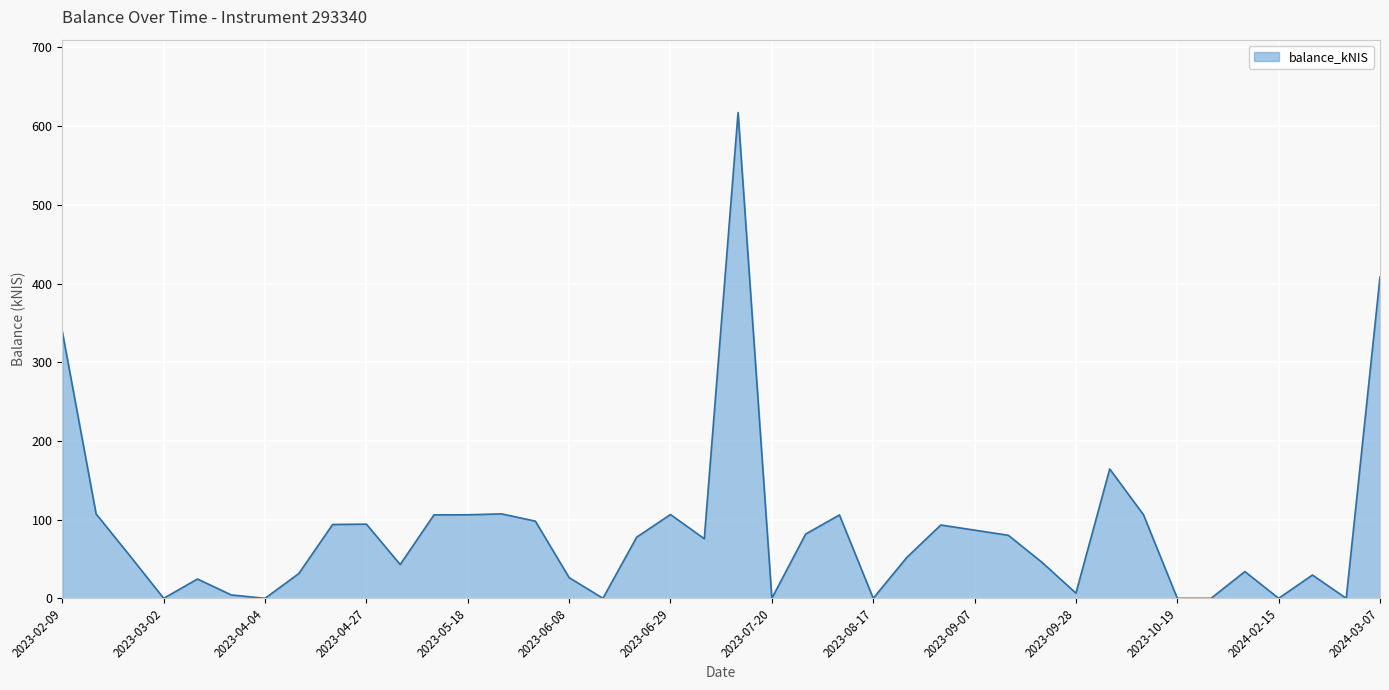

What is the greatest value displayed?

617.3